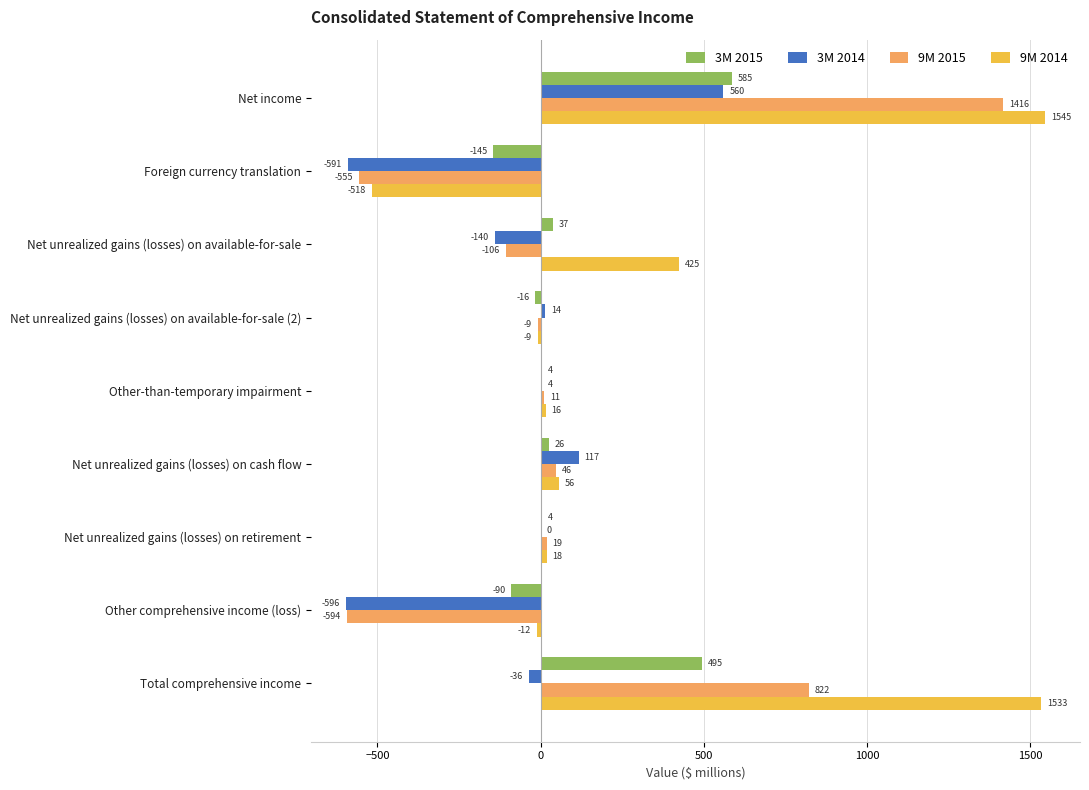

Where is 3M 2014 nearest to the value -18?

Net unrealized gains (losses) on retirement